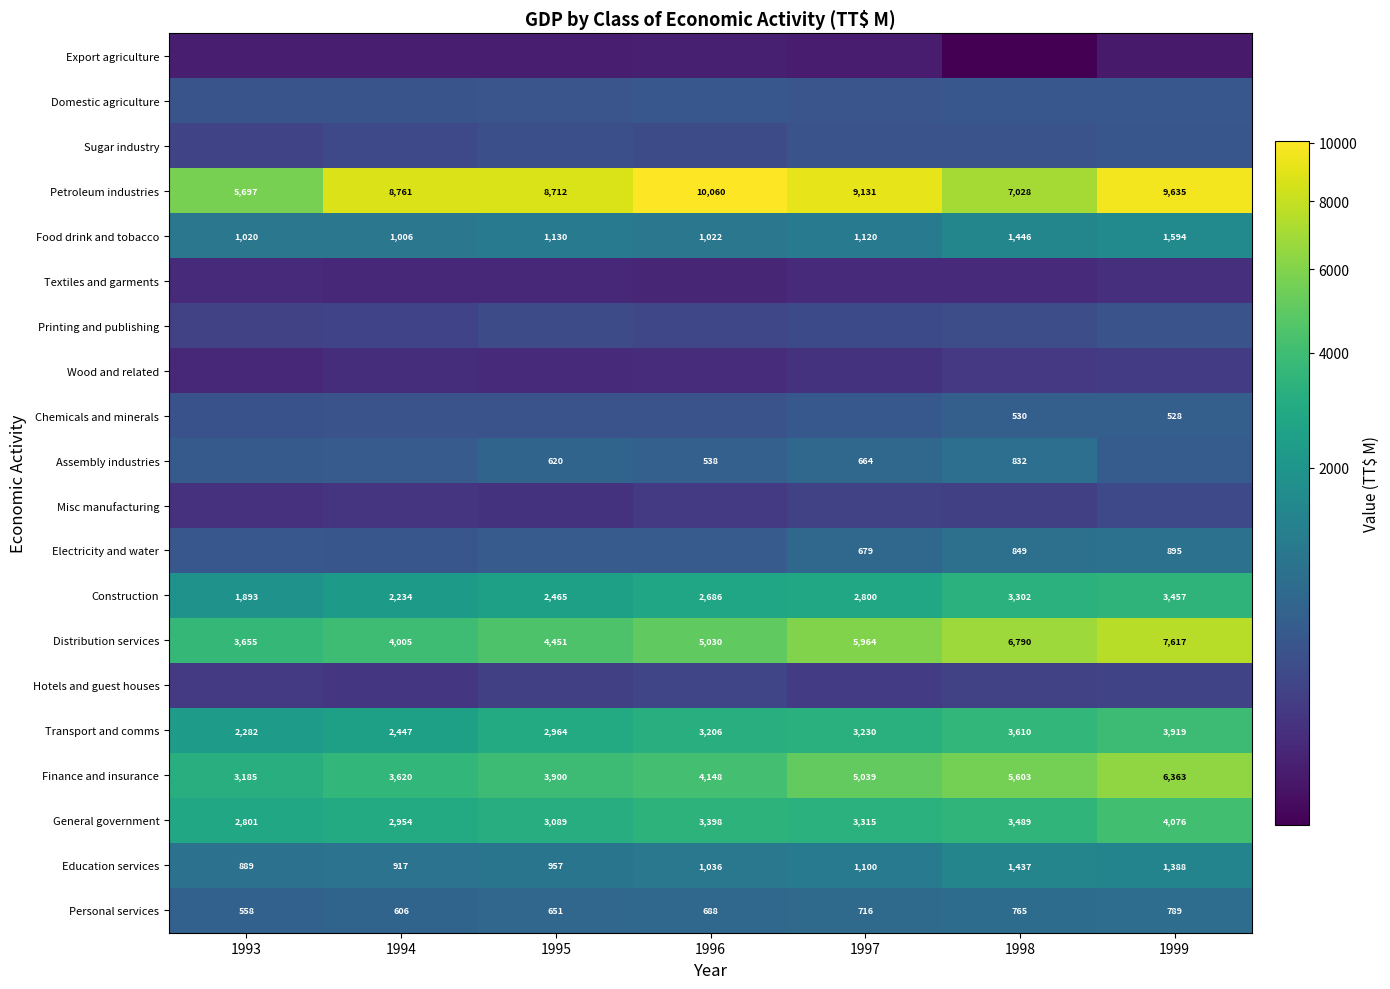

At how many categories does at least one series exceed 8743?

4